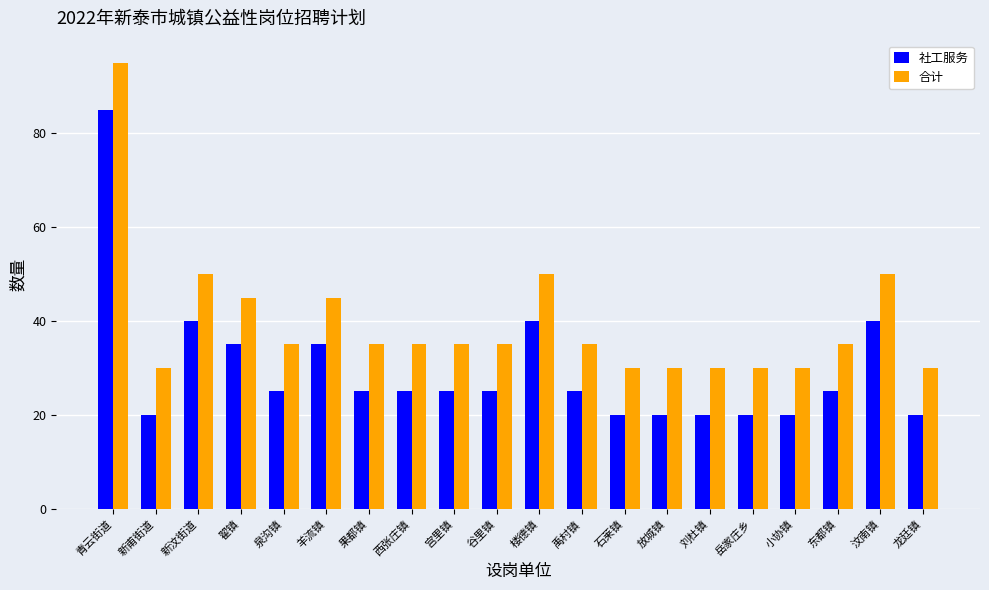

What is the spread (max minus min) of values at 新甫街道?

10